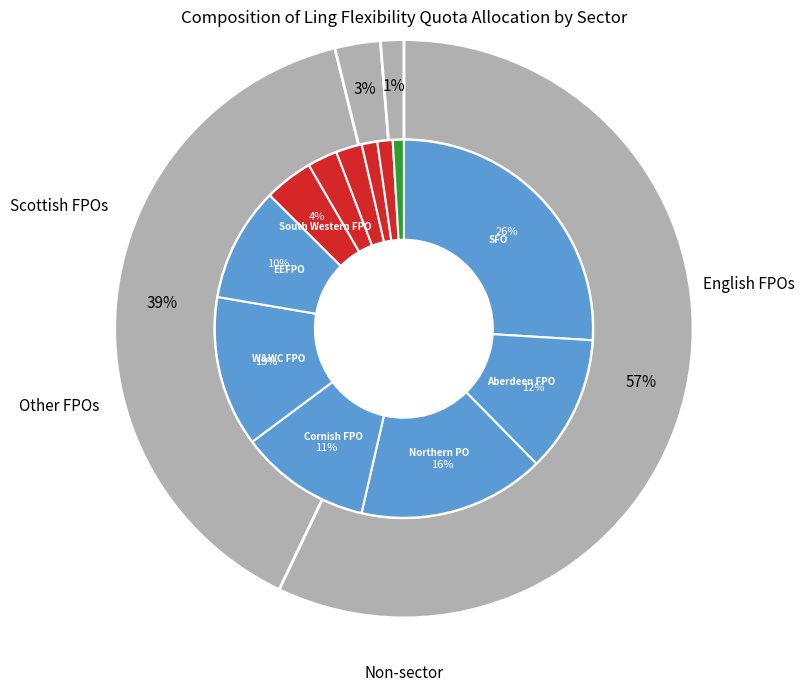

How many segments does this pie chart have?

13